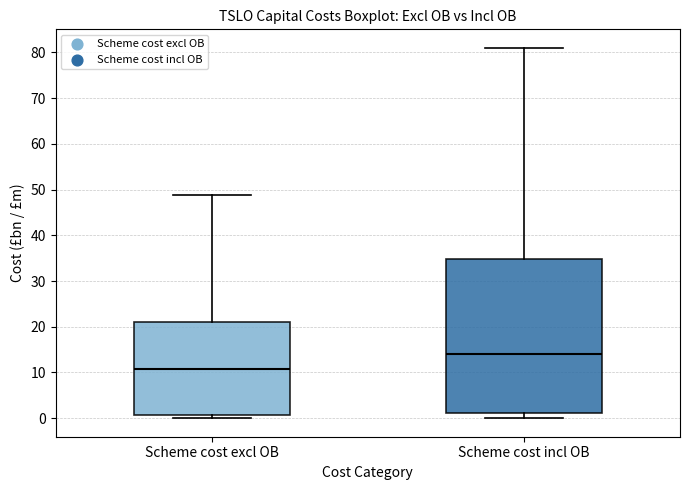

Comparing the boxes themselves (not the whiskers), which one is the tallest?

Scheme cost incl OB